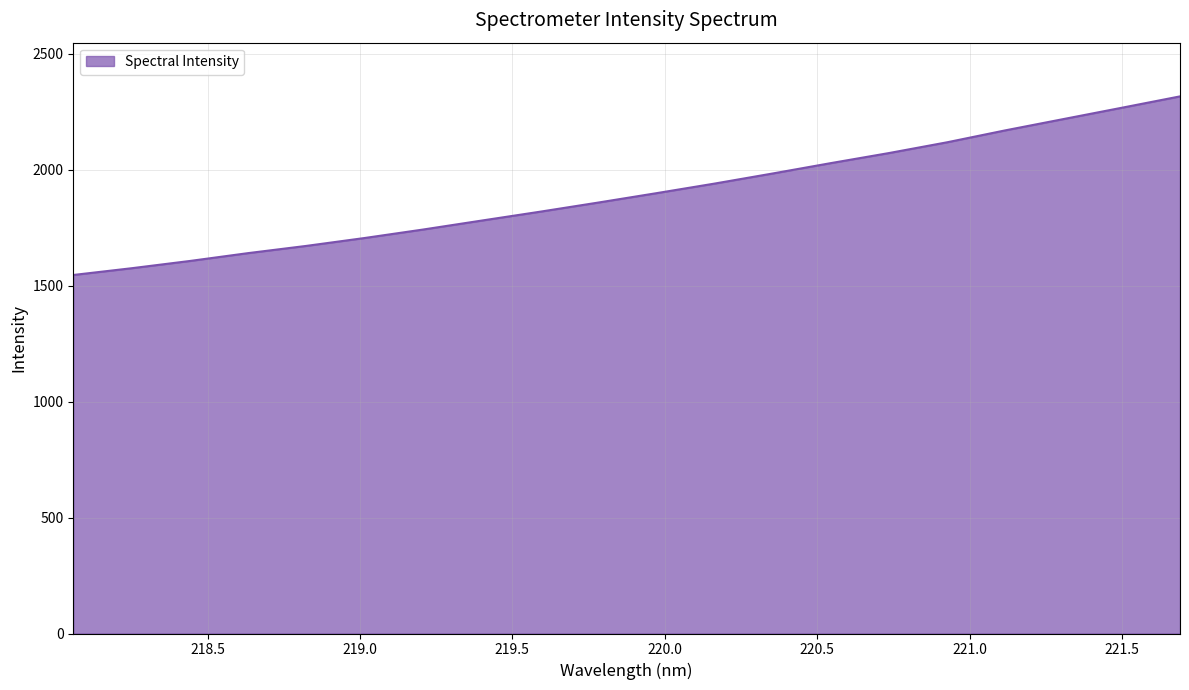

What is the smallest value displayed?

1545.9